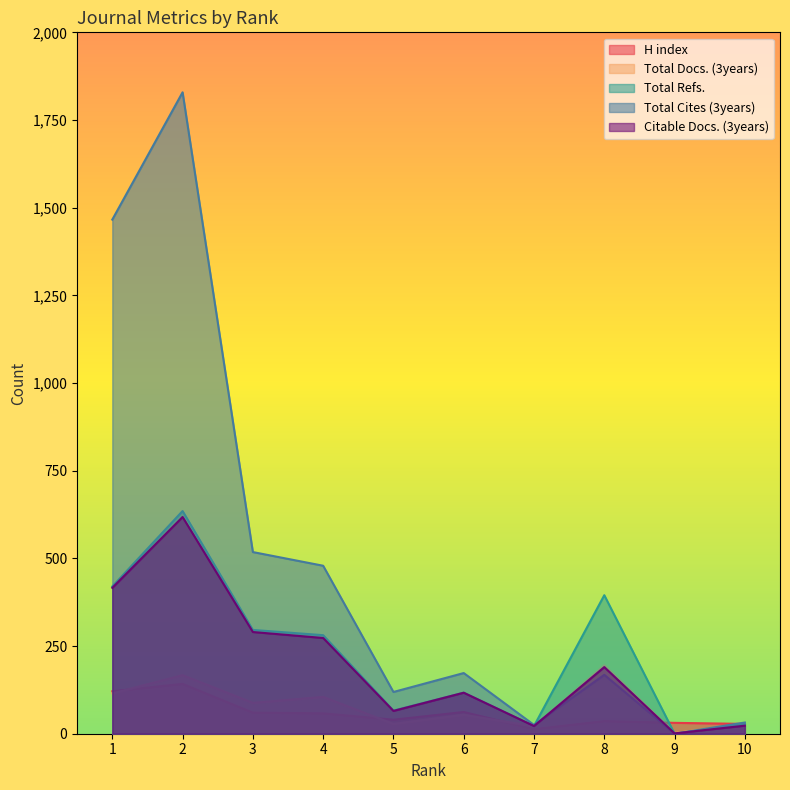

What is the difference between the second highest and minimum values in the Total Cites (3years) series?

1466